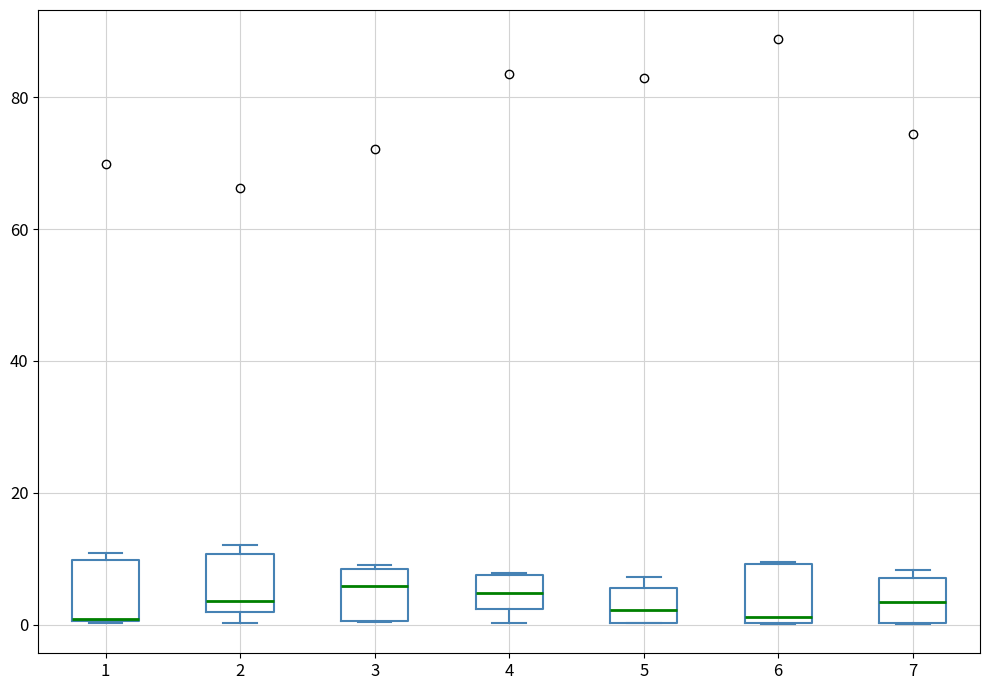

Reading left to right, read every box against the y-axis: the position of its median line, the range the box covers, and the ends of its whiskers. The values are not printed on the chart, so give them approximately, as read against the axis.

1: median 0 (drawn on the box's lower edge), box 0 to 10, whiskers 0 to 10 (just above the box's upper edge)
2: median 4, box 2 to 10, whiskers 0 to 12
3: median 6, box 0 to 8, whiskers 0 to 10
4: median 4, box 2 to 8, whiskers 0 to 8
5: median 2, box 0 to 6, whiskers 0 to 8
6: median 2, box 0 to 10, whiskers 0 to 10
7: median 4, box 0 to 8, whiskers 0 to 8 (just above the box's upper edge)